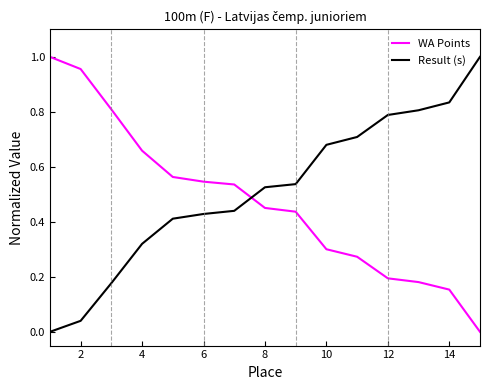

After their last crossing, which series has the higher values: WA Points or Result (s)?

Result (s)